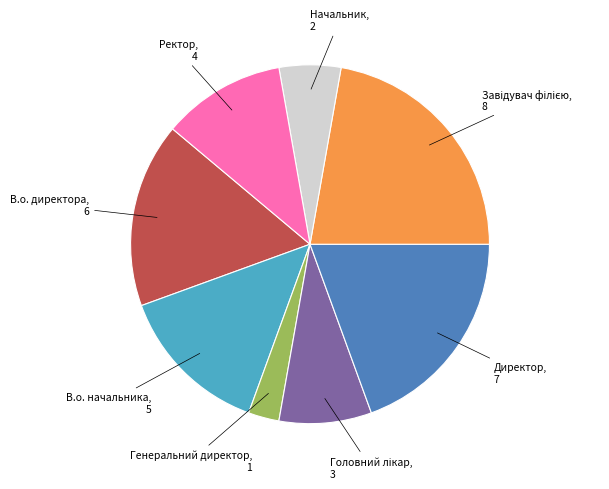

How many segments does this pie chart have?

8